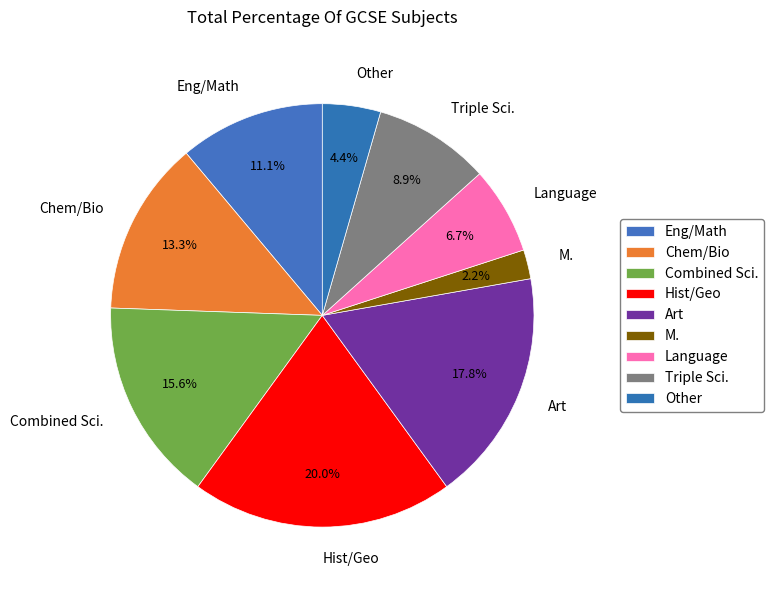

Approximately how many times larger is the value at Triple Sci. compared to Hist/Geo?

0.4